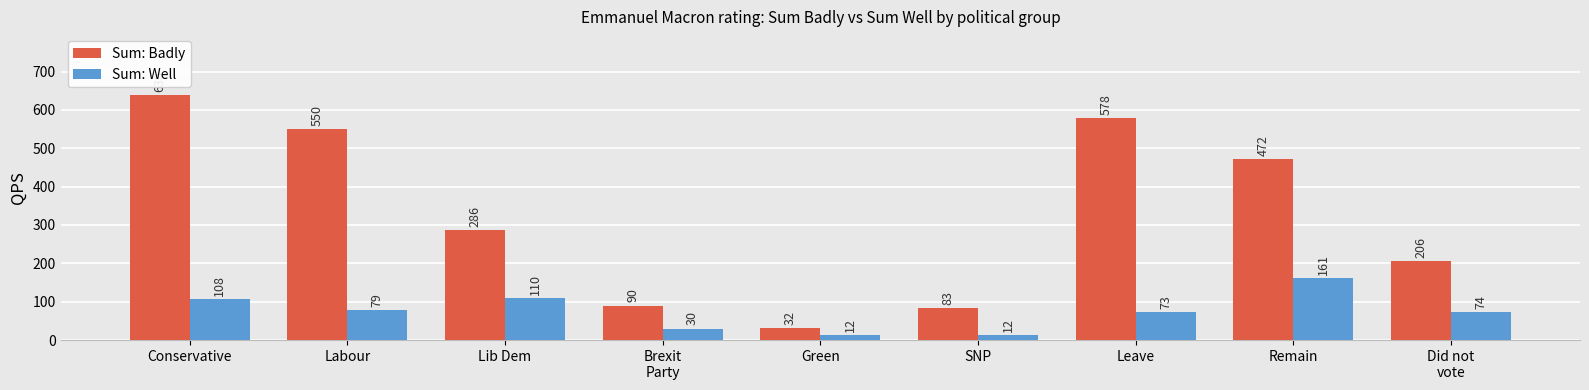

What is the value of the Sum: Well bar at the 8th from the left?

161